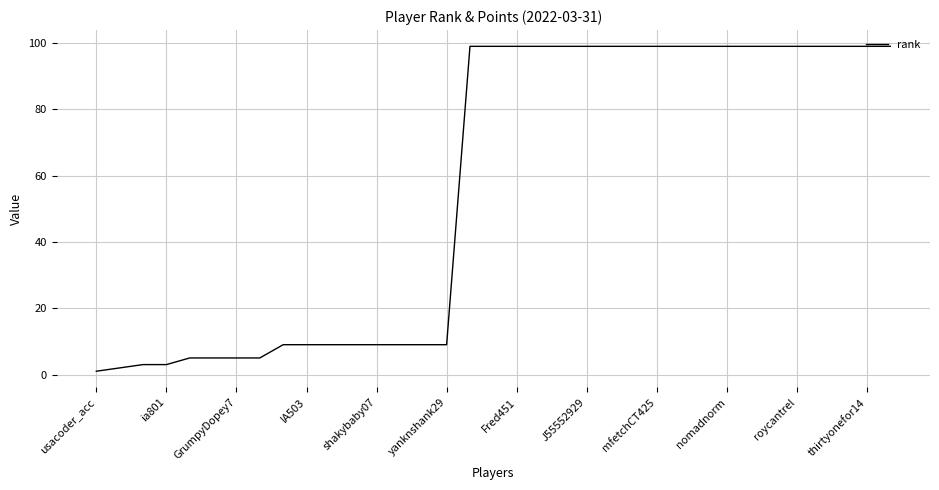

What is the maximum value shown in the chart?

99